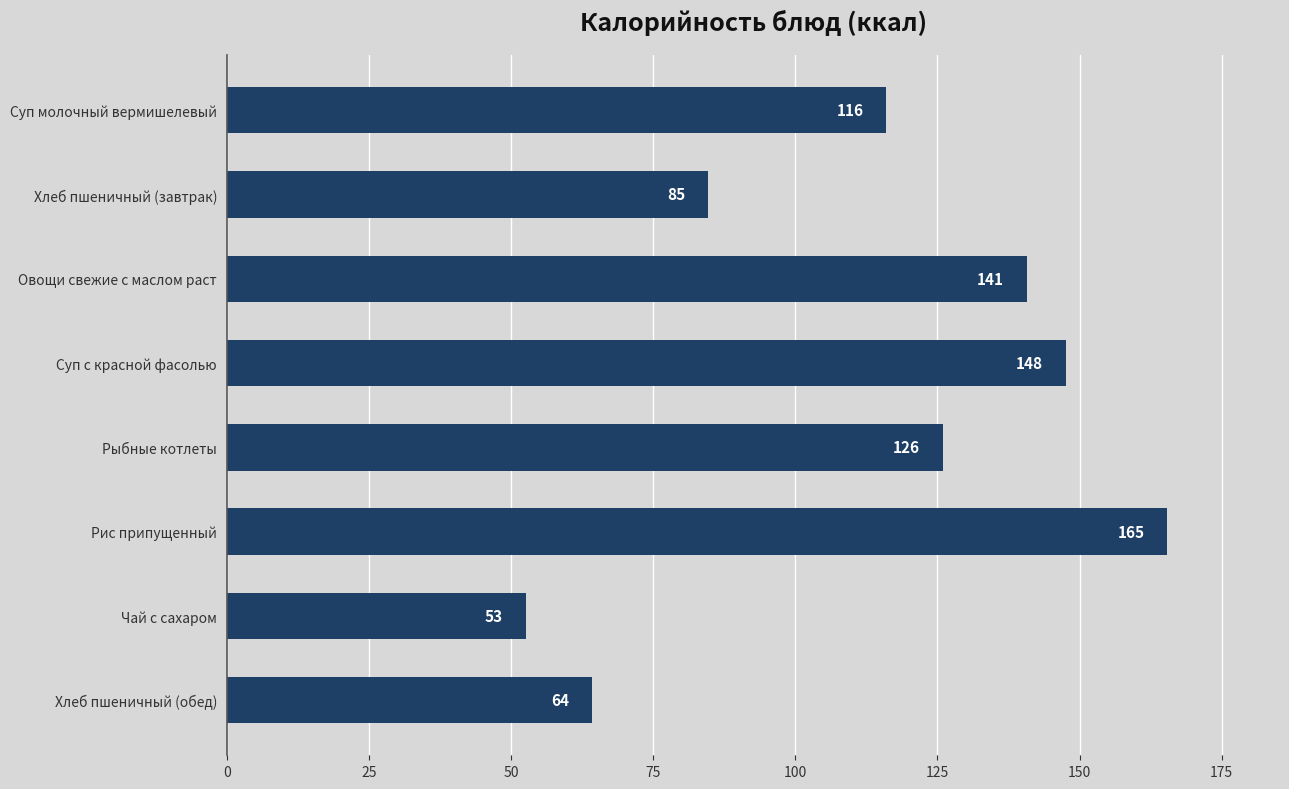

What is the approximate value at Хлеб пшеничный (завтрак)?

84.7